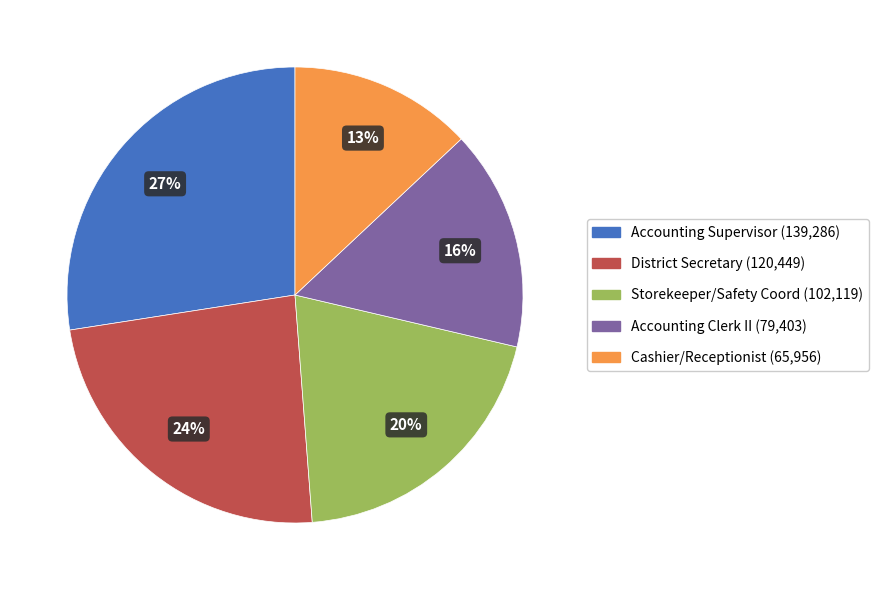

Is it true that Cashier/Receptionist is 25% of the pie?

False